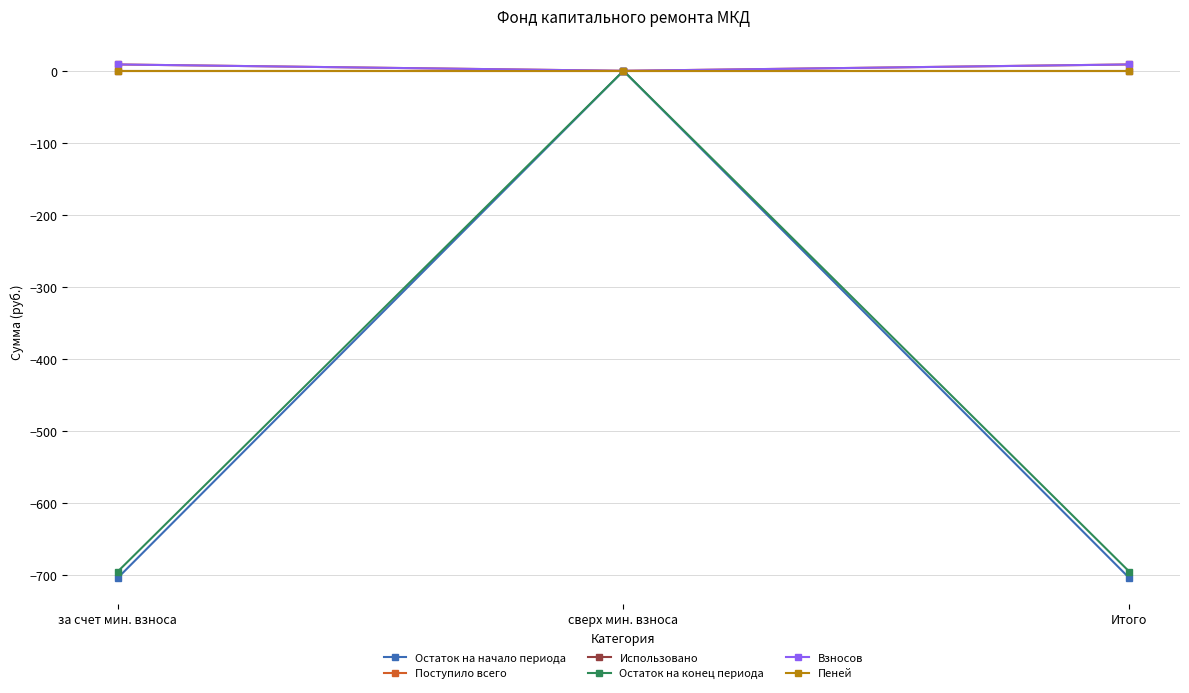

What is the label of the 1st point from the left?

за счет мин. взноса